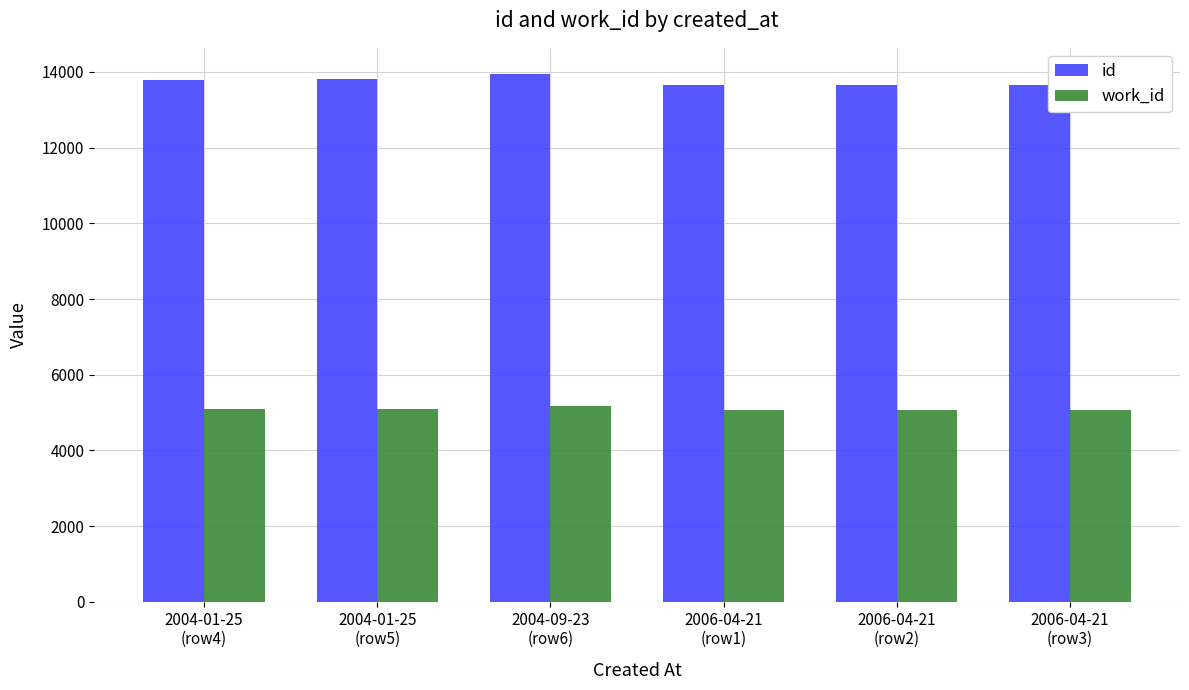

What is the lowest value of the work_id series?

5070